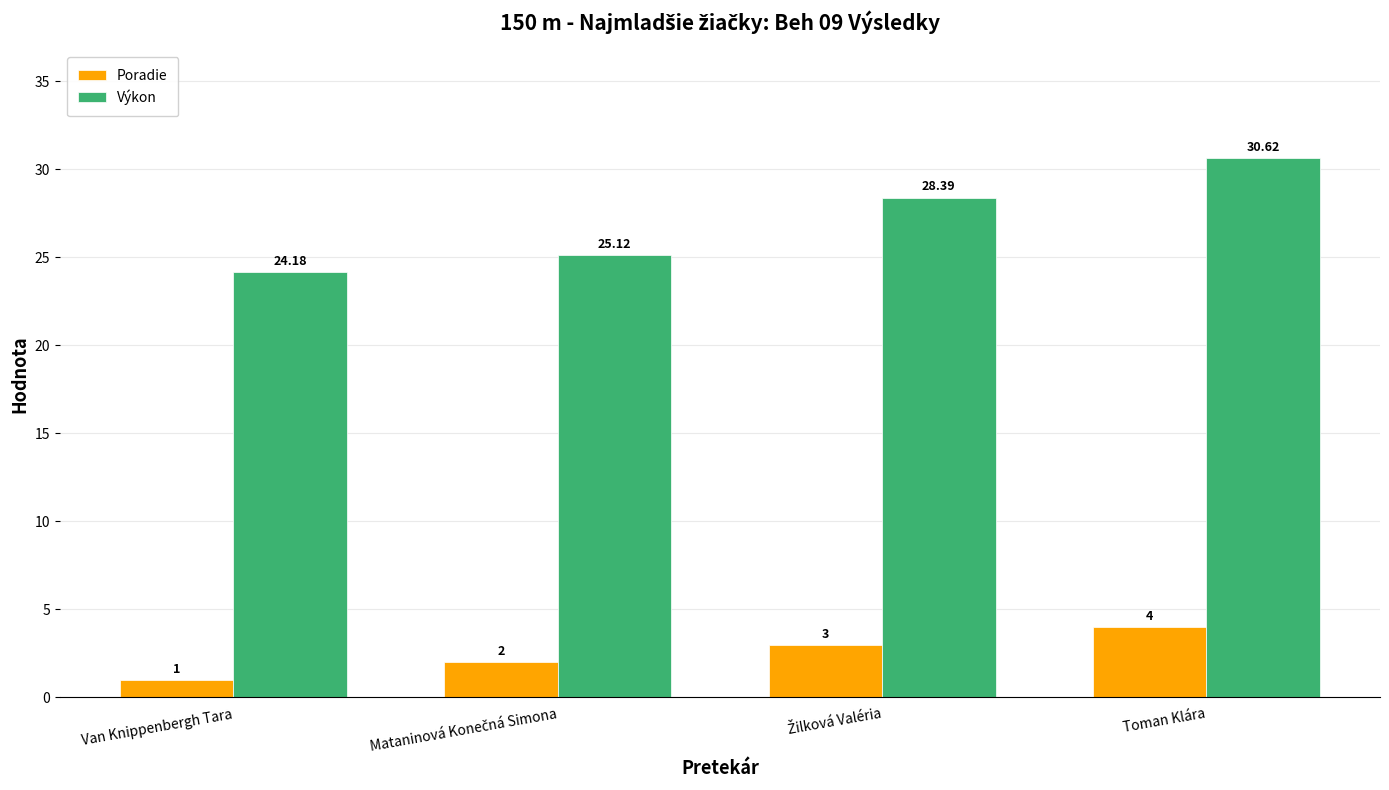

How many values in the Výkon series are below 28?

2